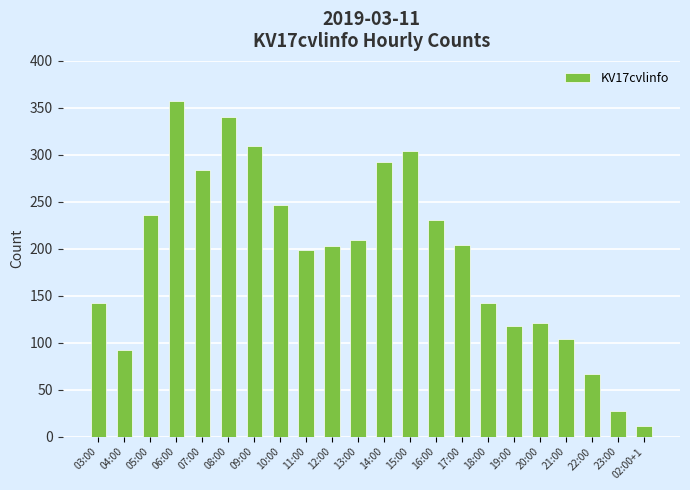

What is the difference between the values at 07:00 and 04:00?

192